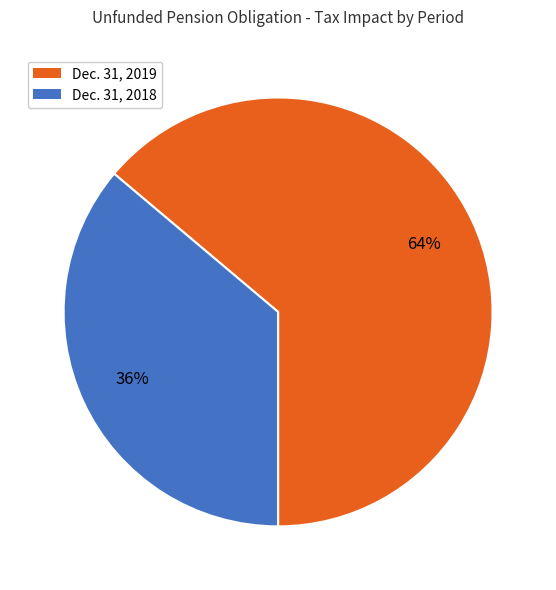

Do Dec. 31, 2019 and Dec. 31, 2018 together represent more than half of the pie?

Yes